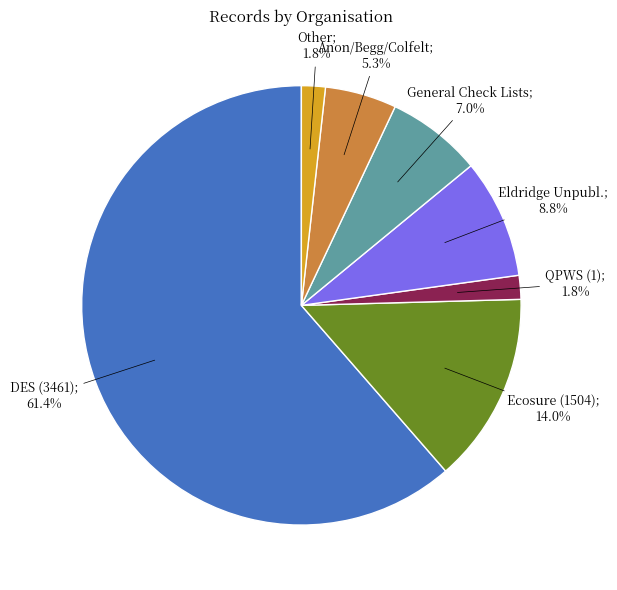

Does any single category account for the majority?

Yes